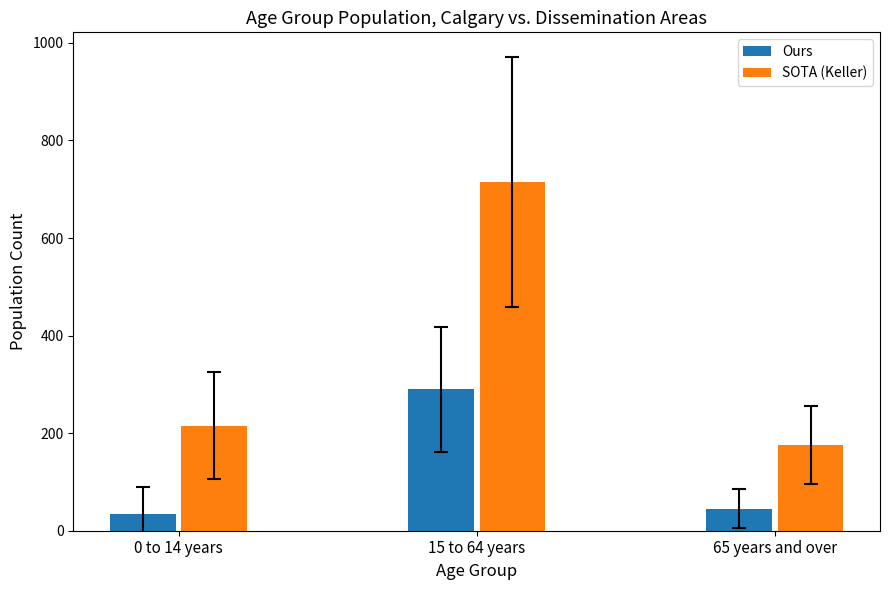

What position from the right is 65 years and over?

1